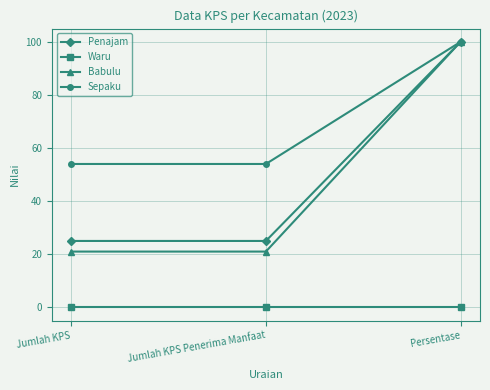

The Sepaku series shows 100 at Persentase. True or false?

True